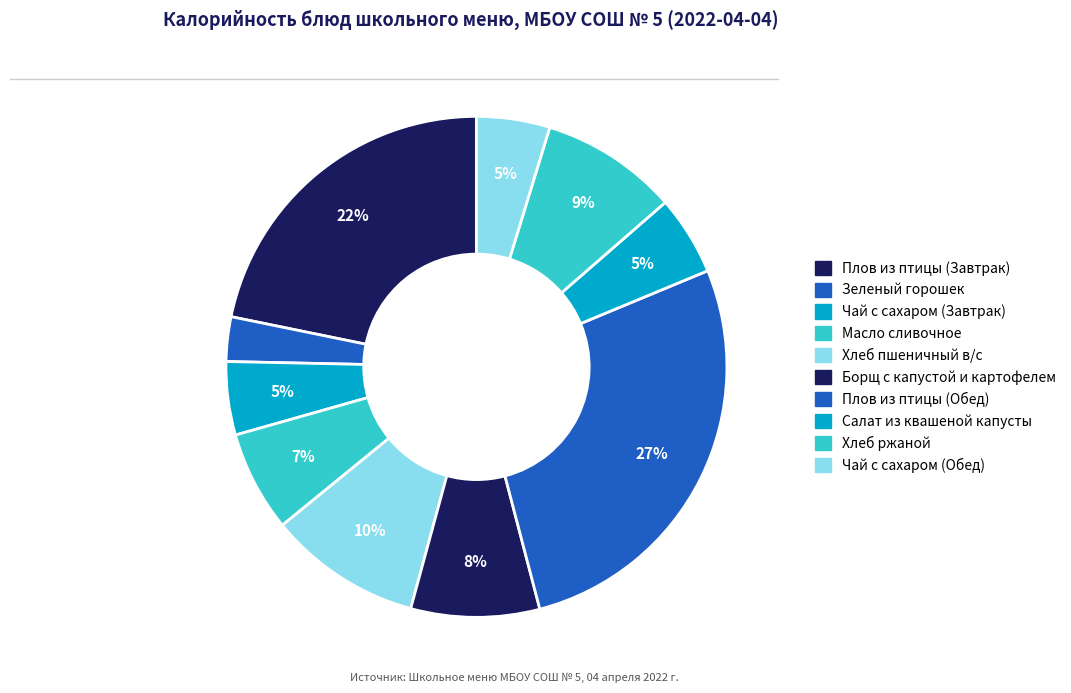

Count the number of slices in the pie.

10